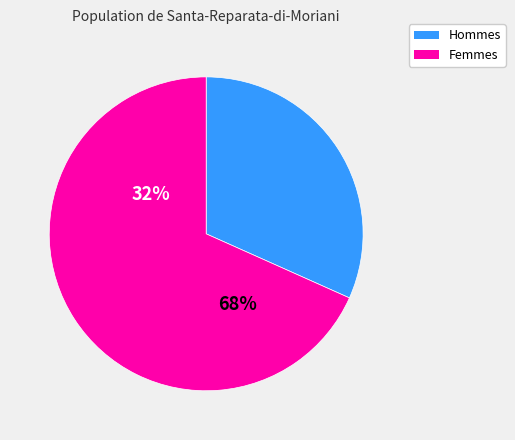

Is the sum of 30 and 9 greater than half?

No